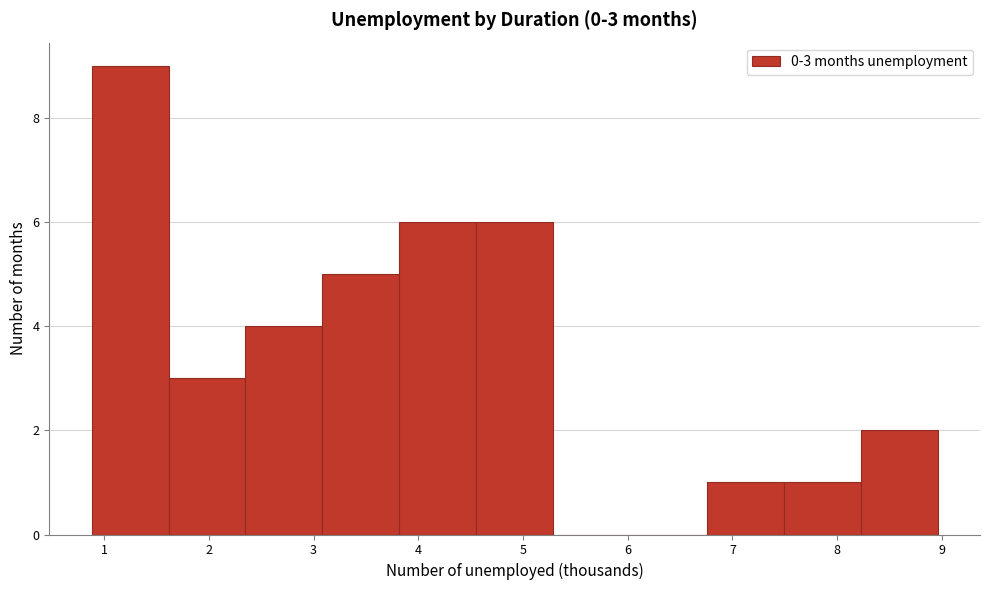

Over which range of the x-axis is the bar tallest?

0.9 to 1.6